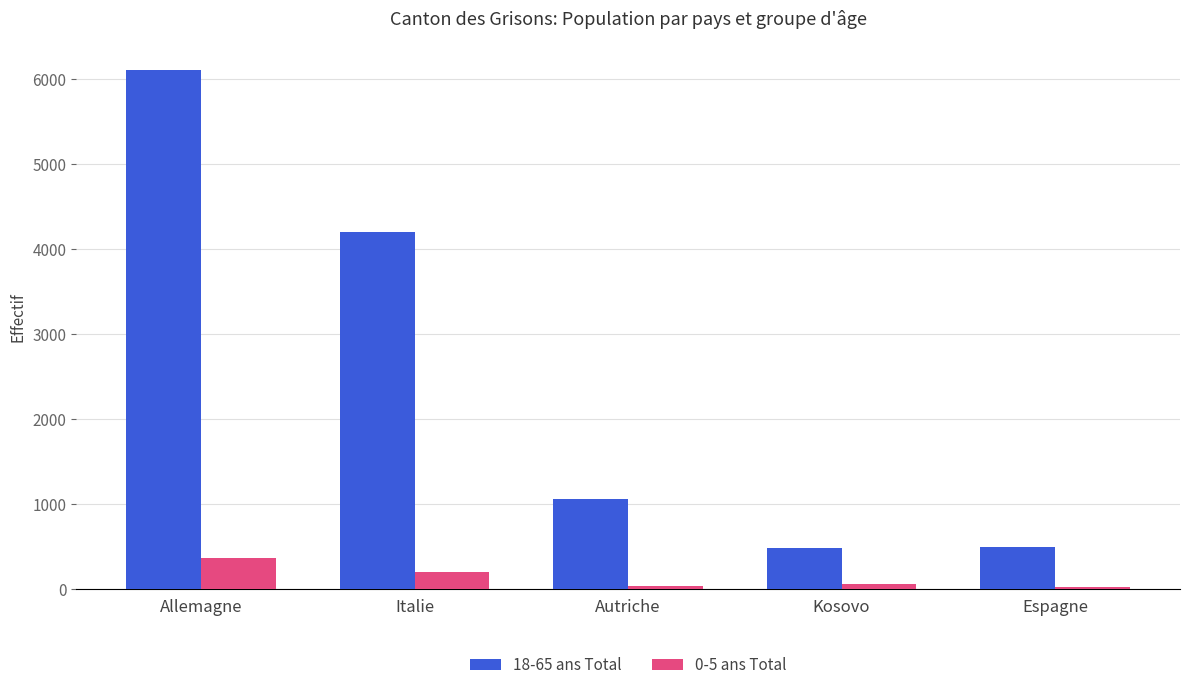

How many bars are there in total?

10